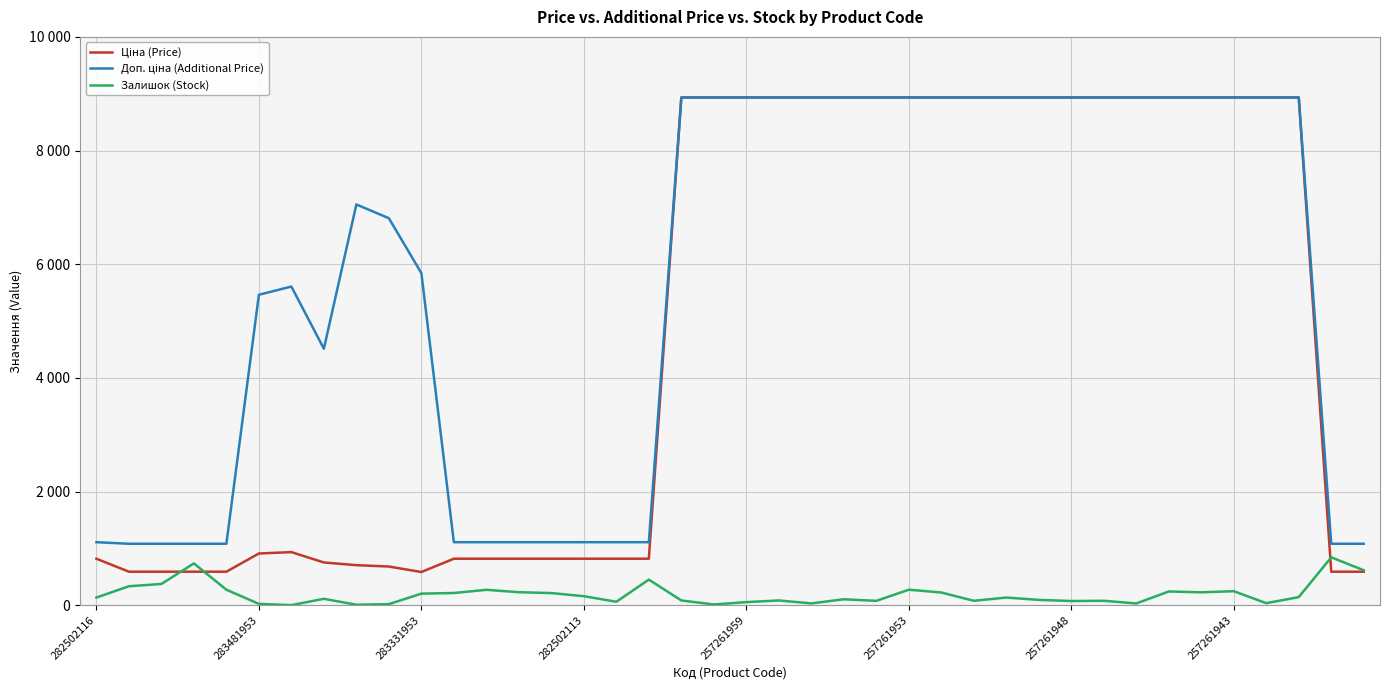

Does the chart have visible grid lines?

Yes